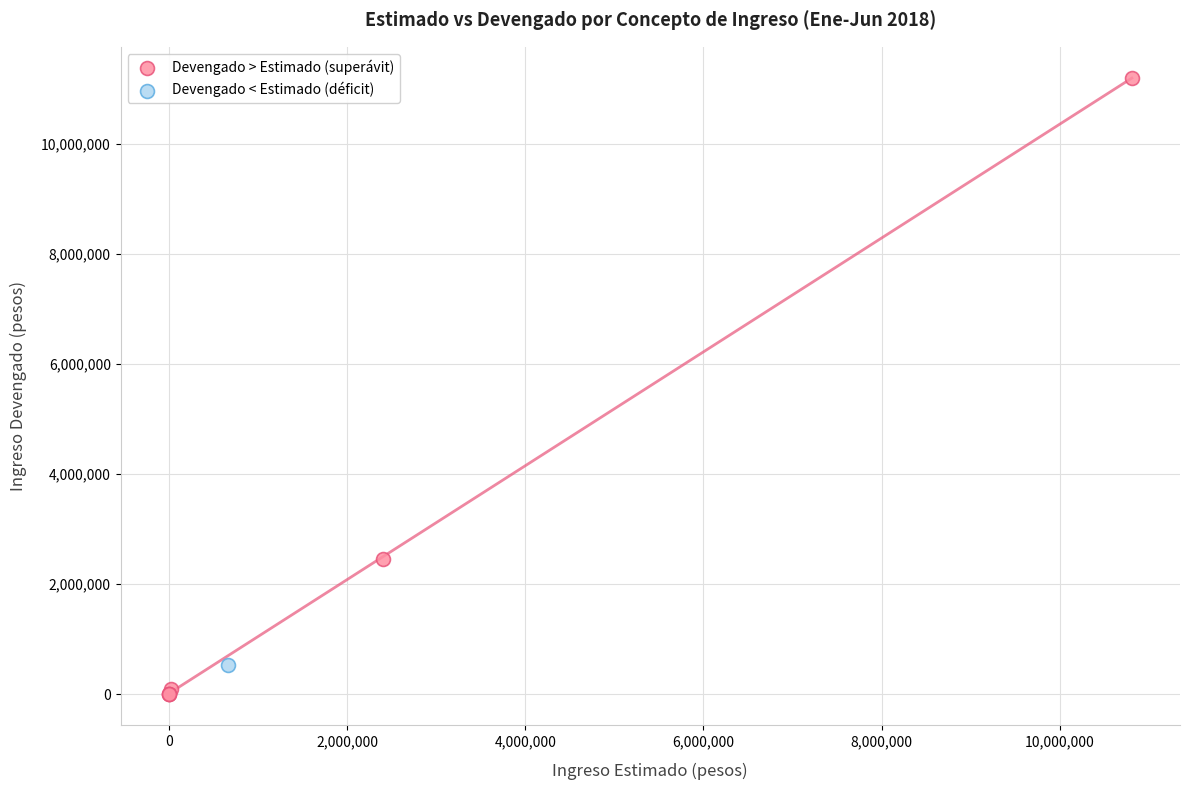

What are all the series names shown in the legend?

Devengado > Estimado (superávit), Devengado < Estimado (déficit)